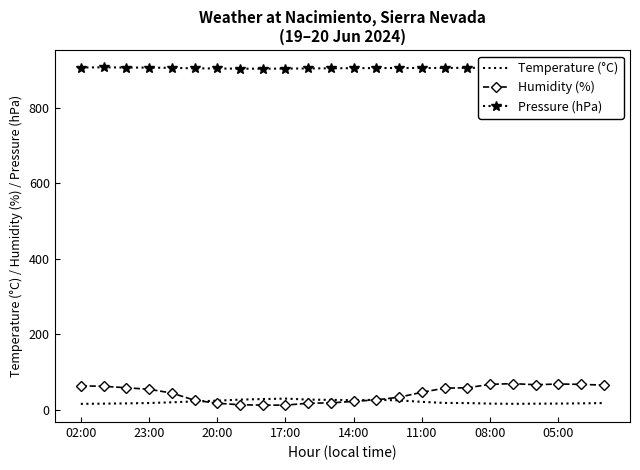

Which series has the largest total across all categories?

Pressure (hPa)